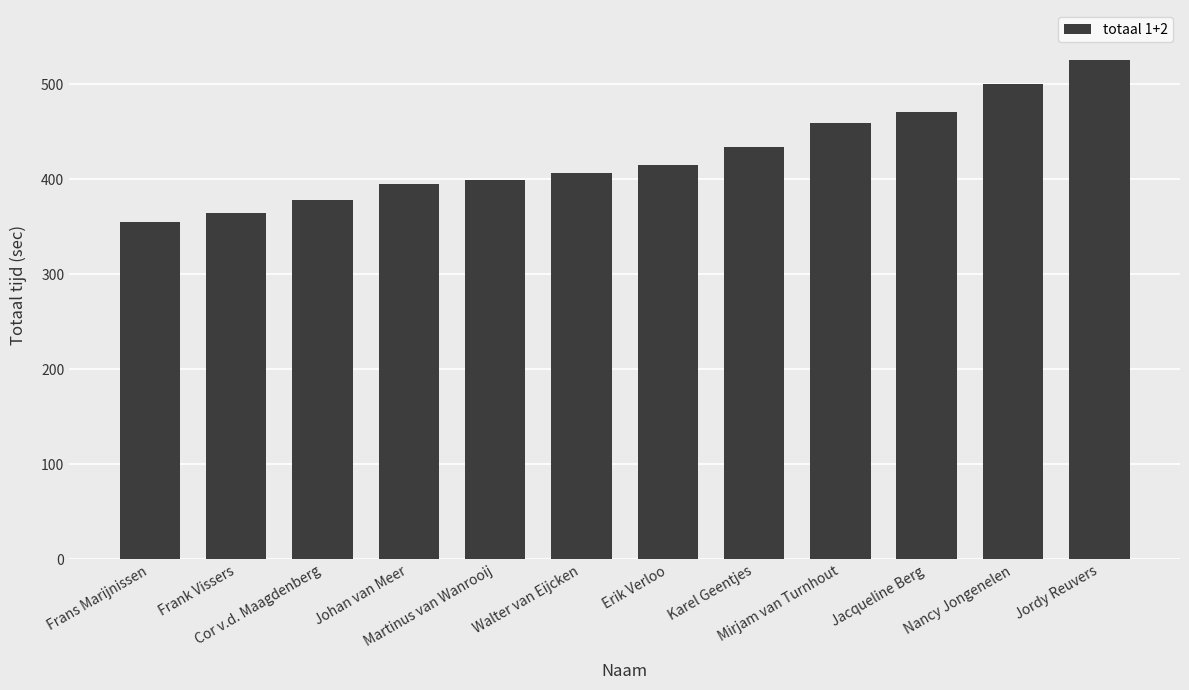

What is the difference between the maximum and minimum values?

170.1